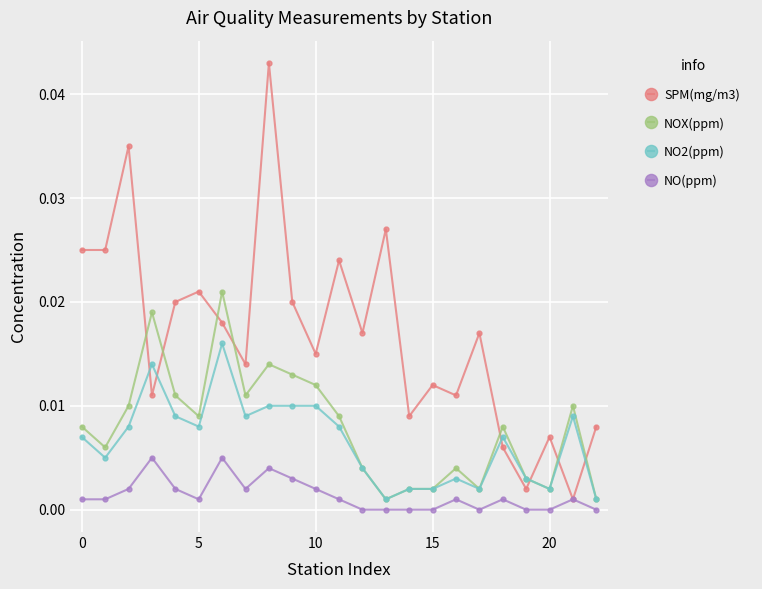

How many interior local peaks does the SPM(mg/m3) series have?

8